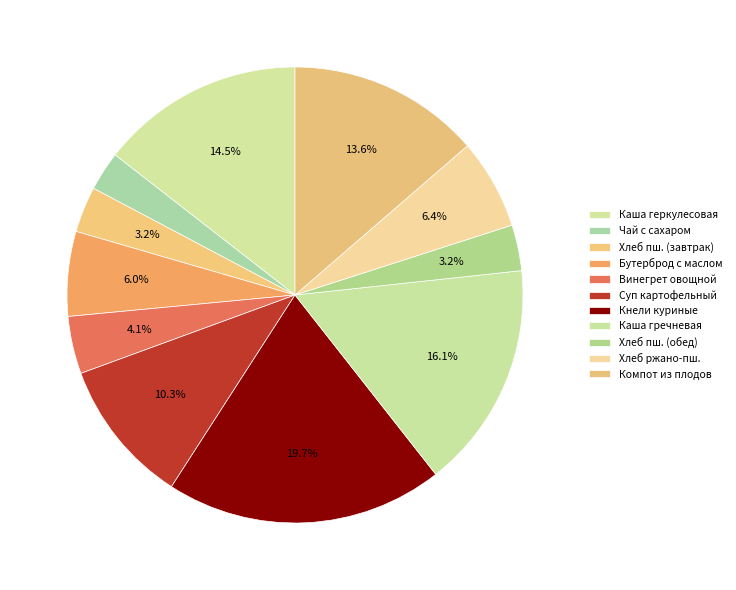

True or false: Винегрет овощной accounts for 4% of the total.

True